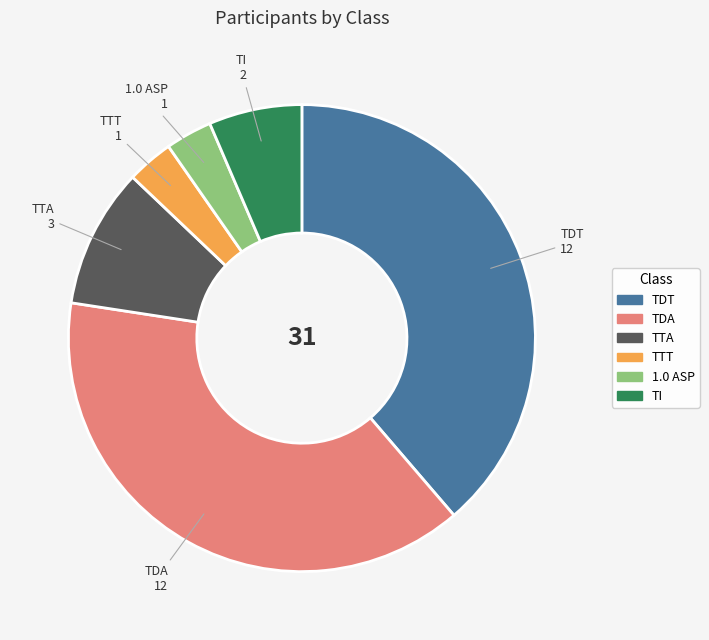

True or false: TDT accounts for 46% of the total.

False